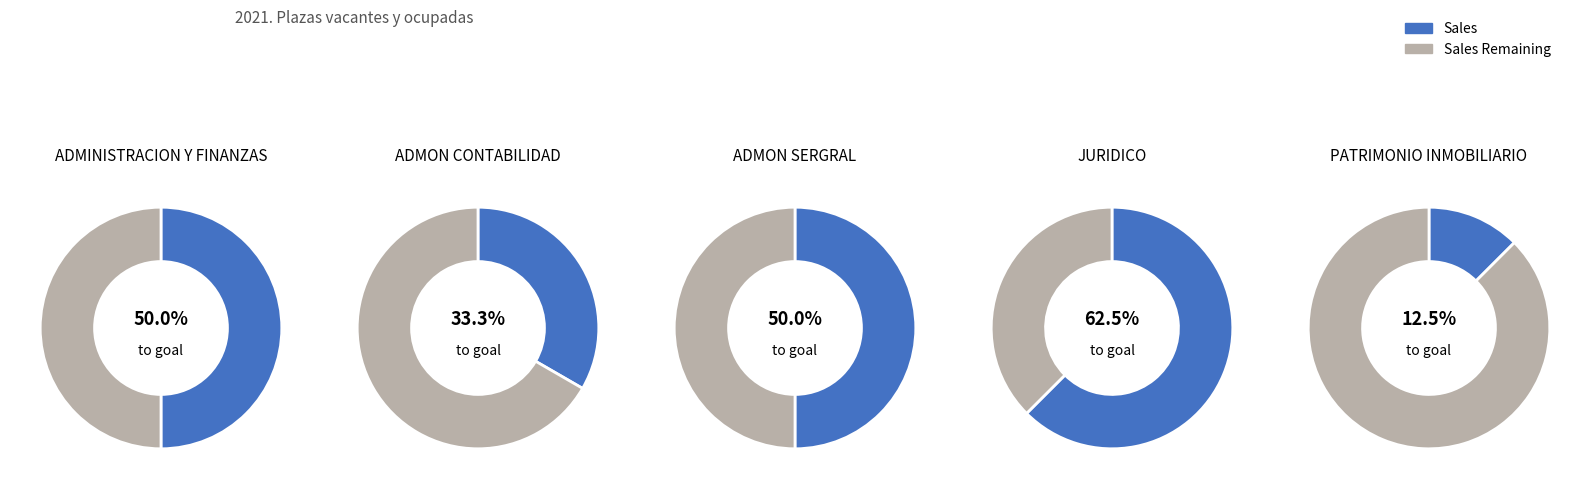

Combined, do ADMON SERGRAL and JURIDICO account for over 50%?

Yes